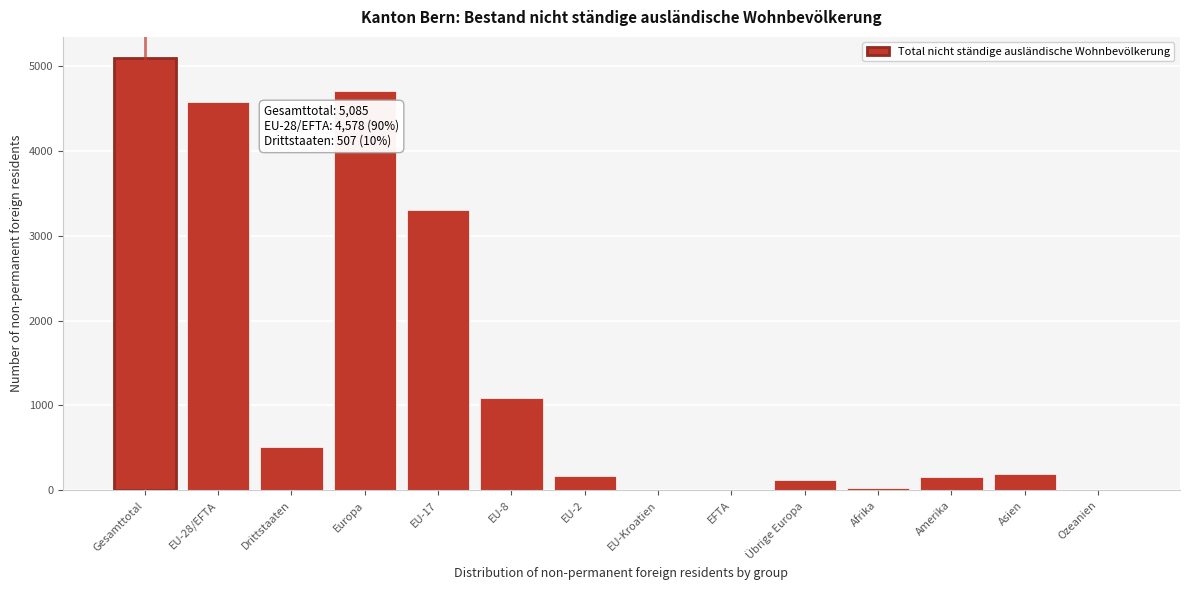

What is the sum of all values?

19960